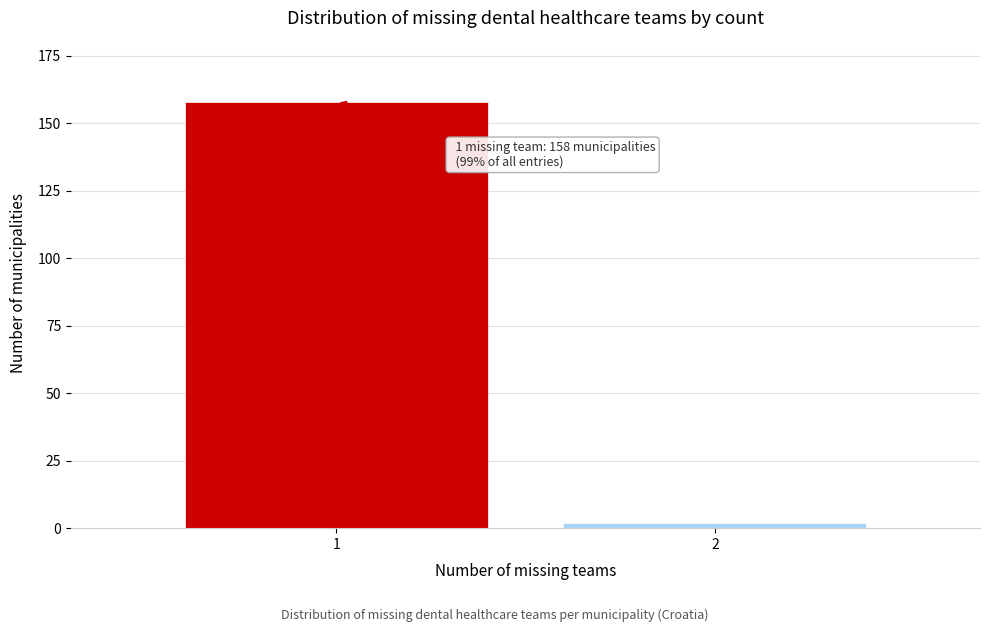

Reading left to right, extract all data points from this chart.

158	2